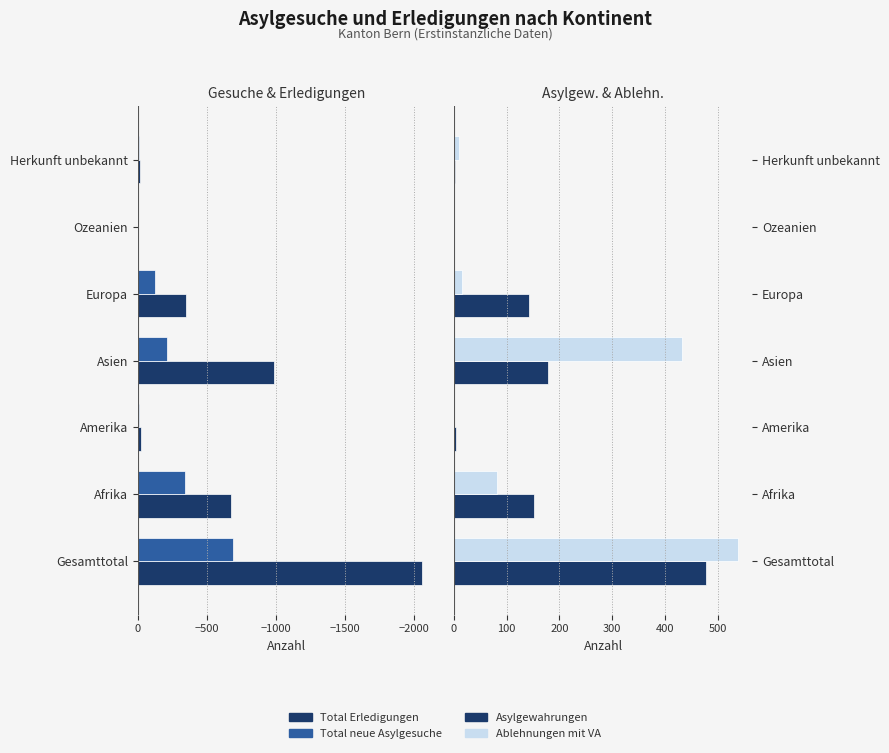

How many positive values does the Asylgewahrungen series have?

6